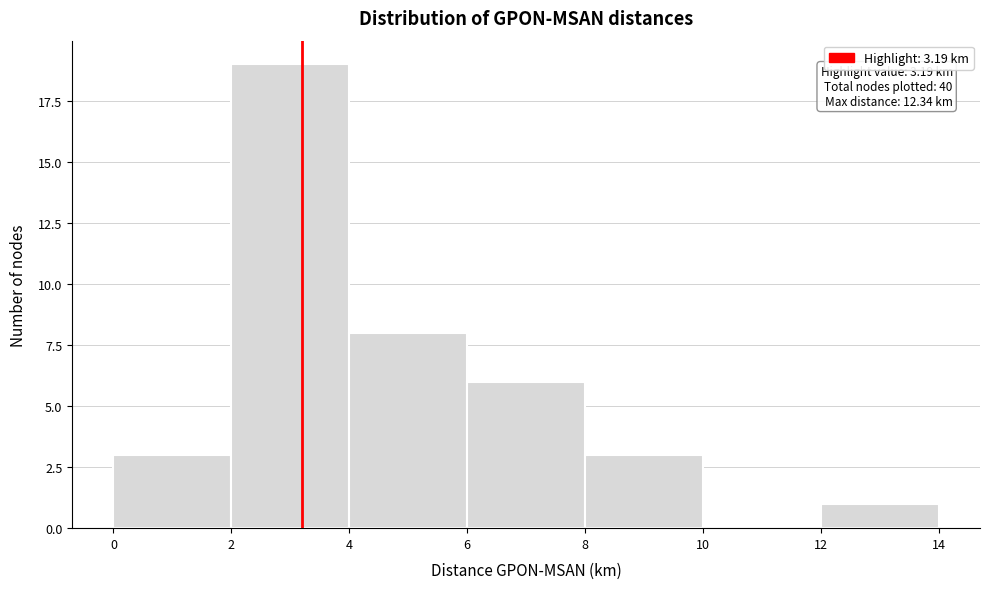

Over which range of the x-axis is the bar tallest?

2 to 4